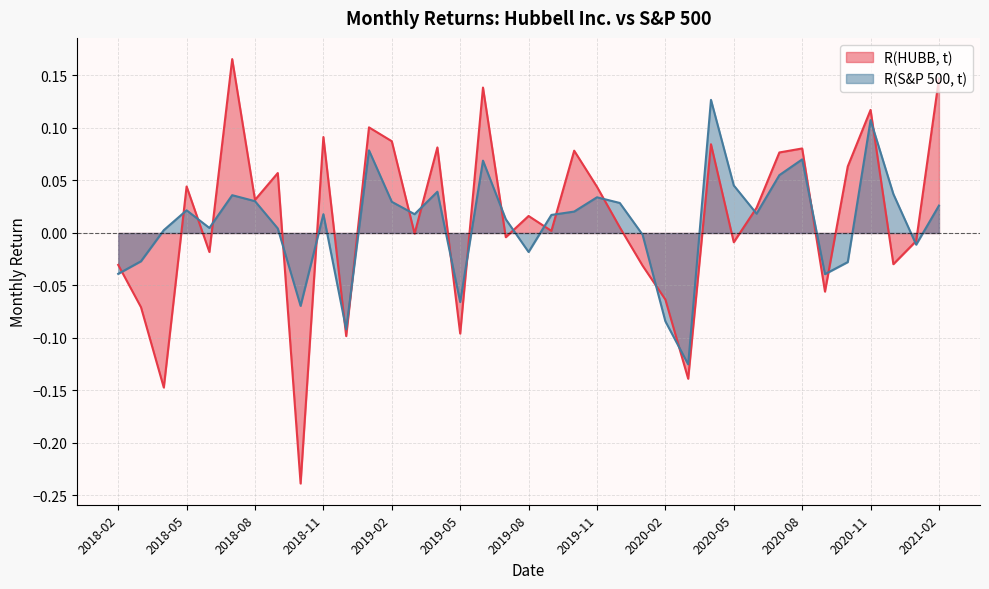

True or false: R(S&P 500, t) and R(HUBB, t) intersect in this chart.

True